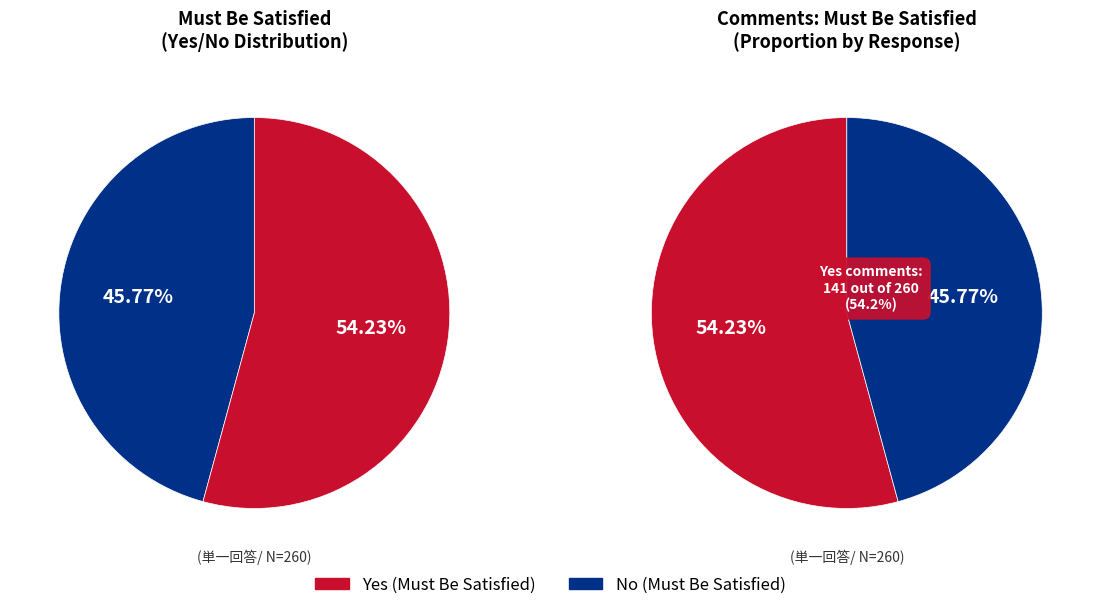

What is the smallest slice in the pie chart?

No